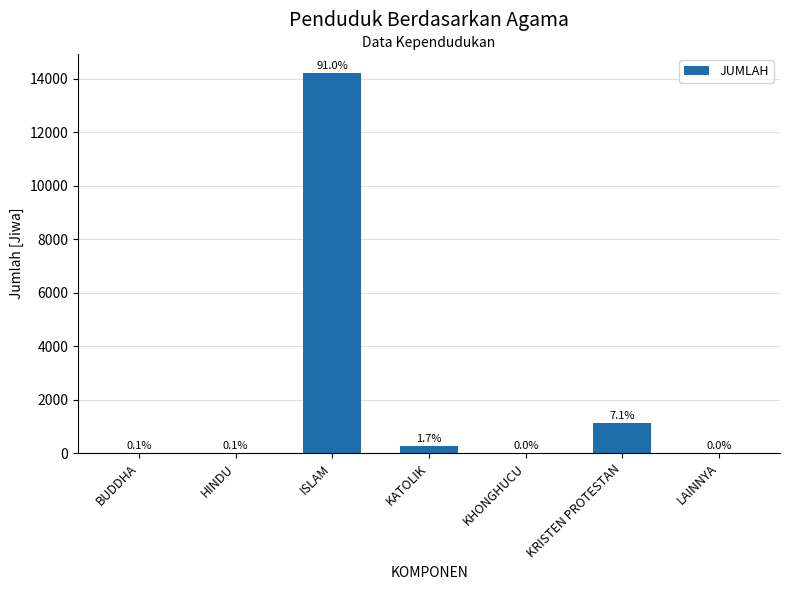

Reading left to right, extract all data points from this chart.

BUDDHA=12	HINDU=19	ISLAM=14220	KATOLIK=266	KHONGHUCU=1	KRISTEN PROTESTAN=1112	LAINNYA=1